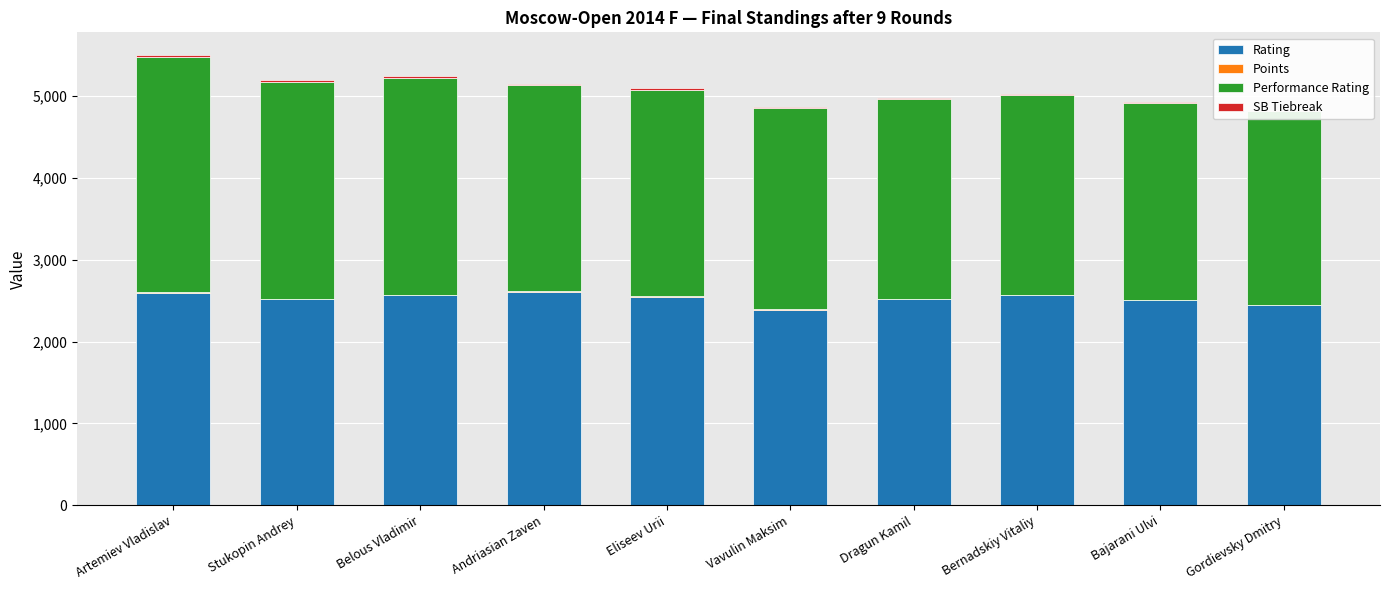

Which series has the largest range (max minus min)?

Performance Rating